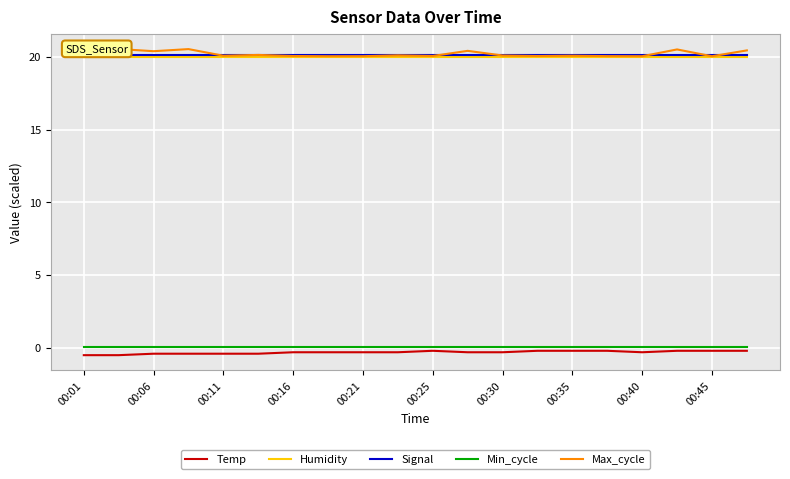

What is the maximum value for Humidity?

20.0